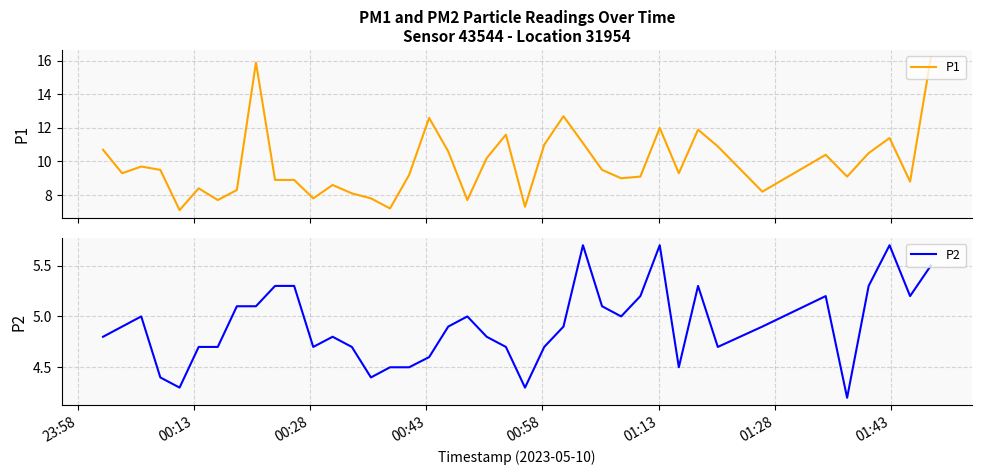

What is the sum of all P2 values?

196.3